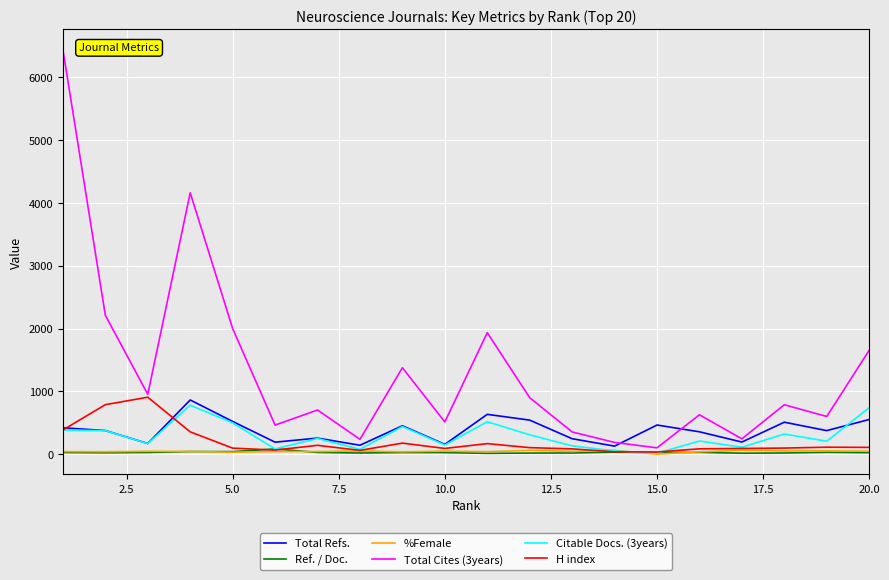

What is the highest value of the H index series?

907.0